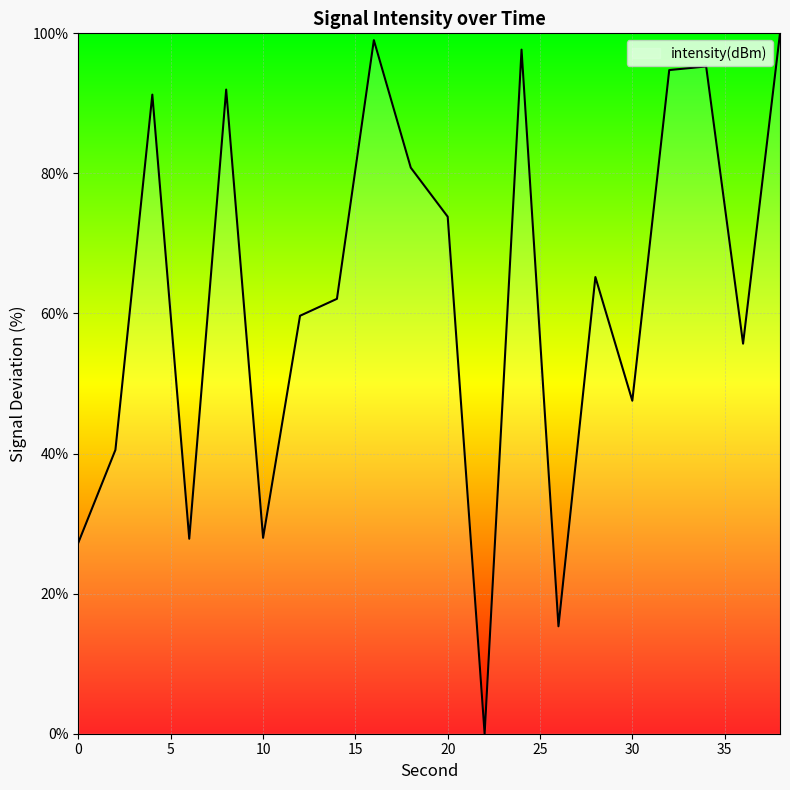

What is the difference between the maximum and second lowest values?

84.7